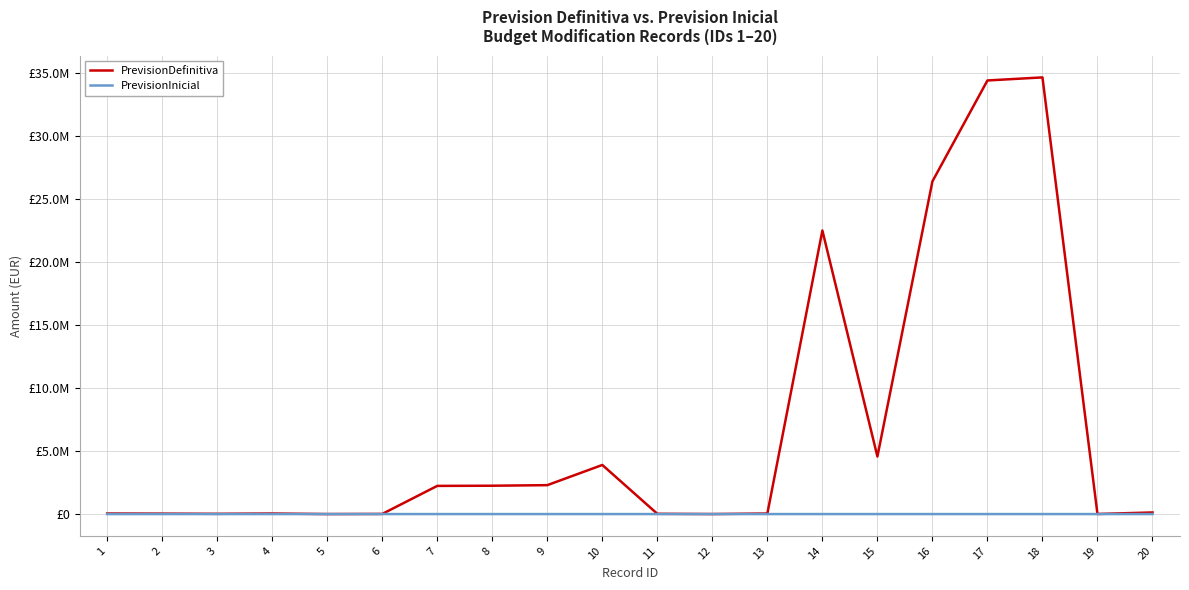

At which label does PrevisionDefinitiva reach its peak?

18